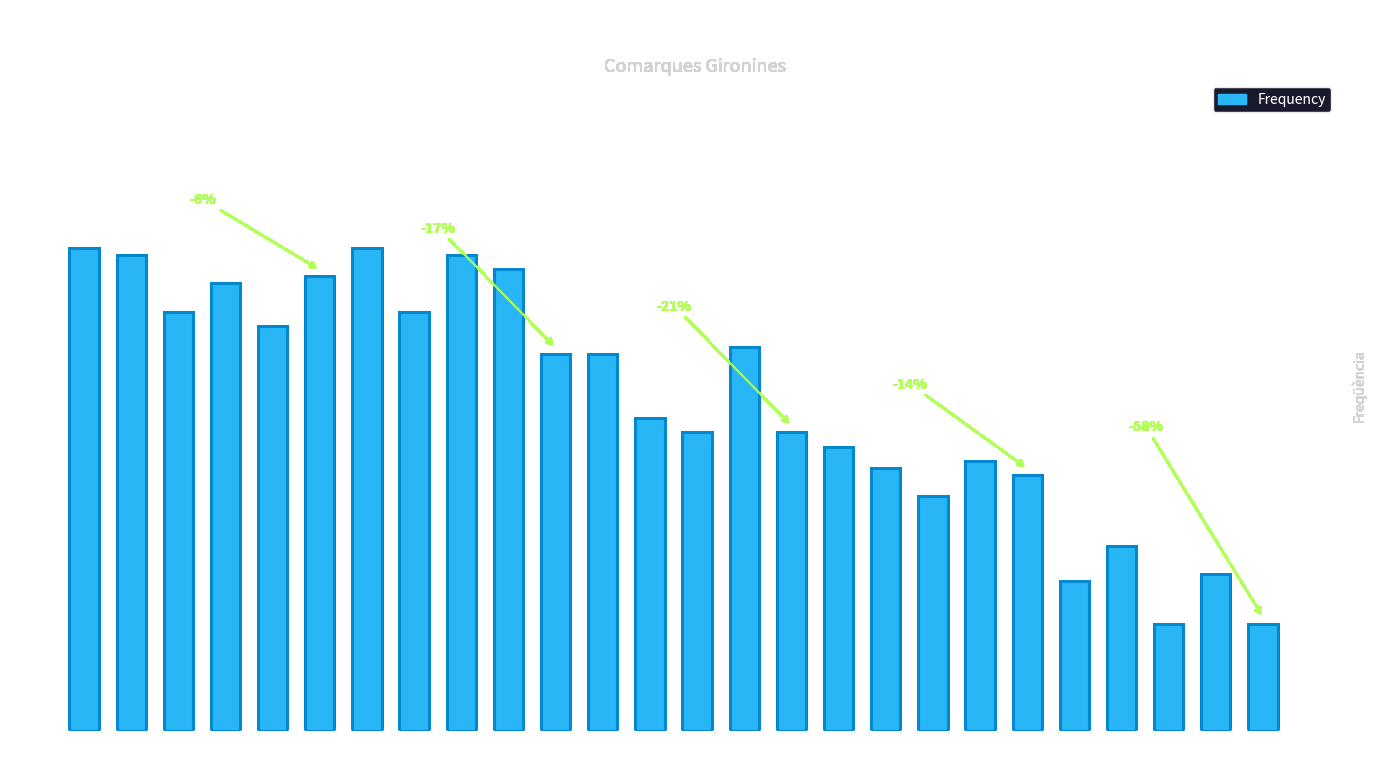

What is the difference between the values at 2006 and 1997?

3